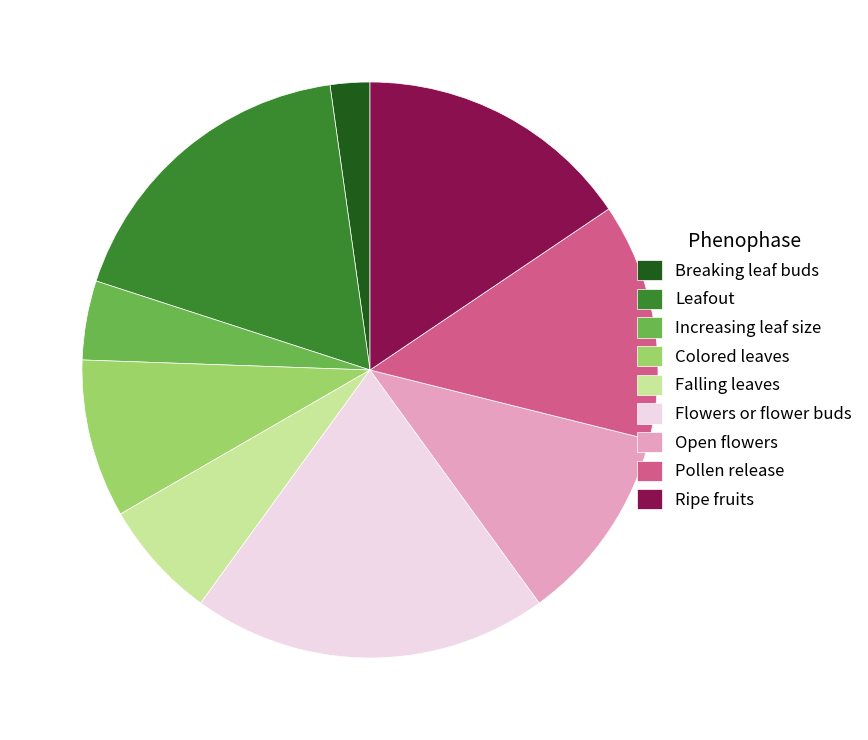

Combined, do Increasing leaf size and Breaking leaf buds account for over 50%?

No